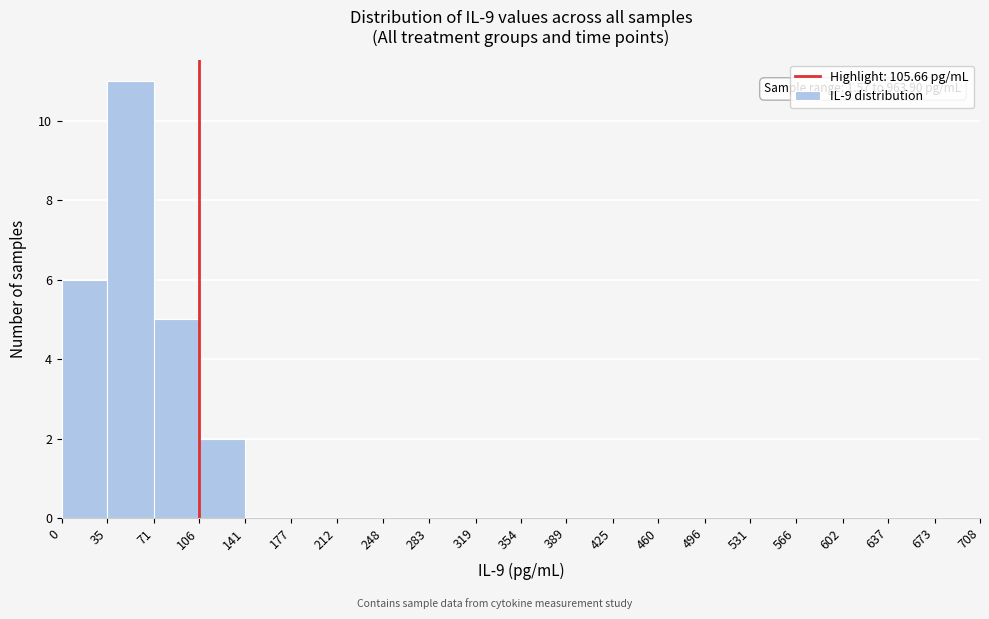

Which range on the x-axis has the tallest bar?

35 to 71